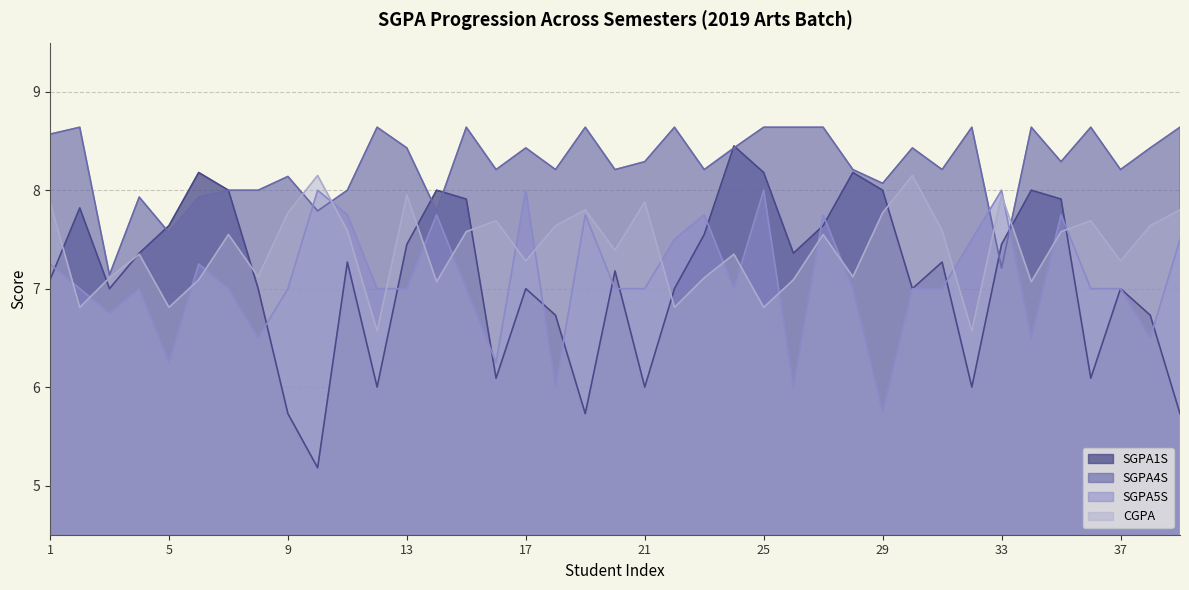

What is the value of the CGPA point at the 30th from the left?

8.2